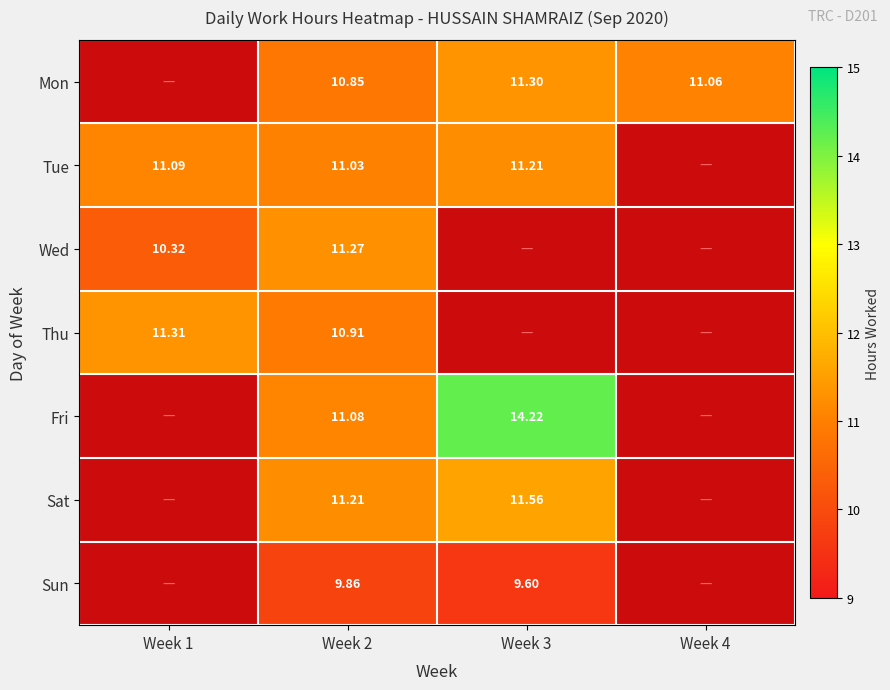

What is the total value across all series at Week 3?

57.9